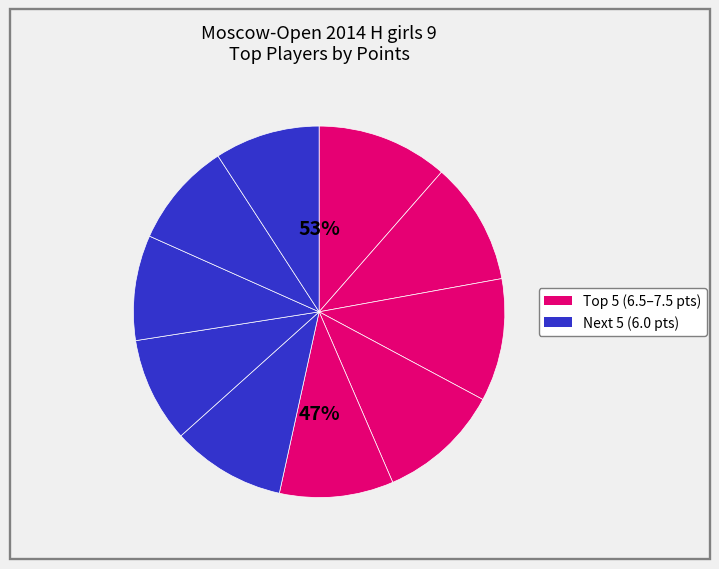

What percentage is NOT represented by Zavivaeva Emilia?

89.3%